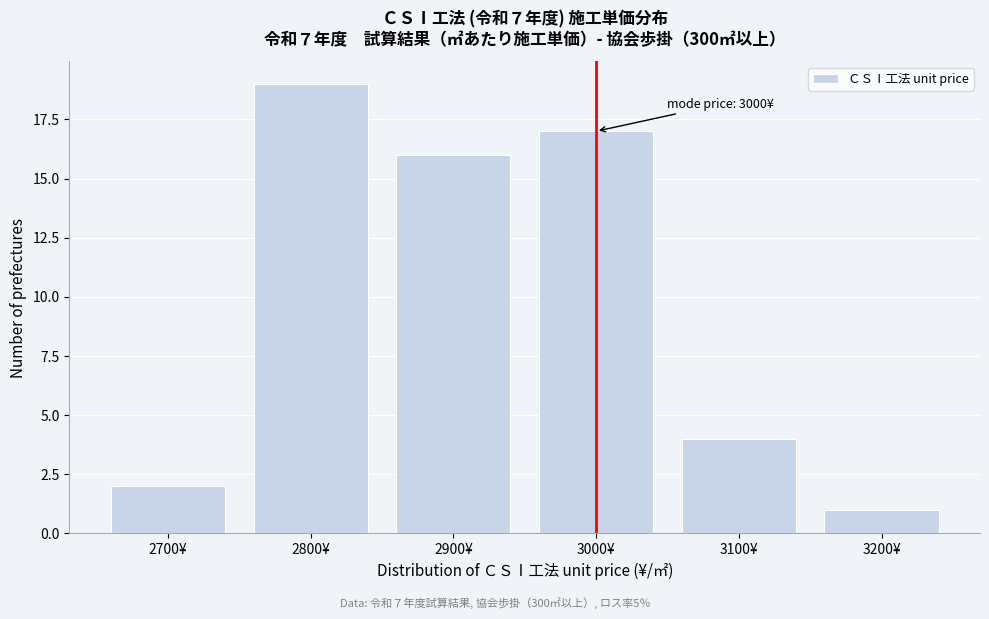

Reading left to right, list all the values displayed in this chart.

2700¥=2	2800¥=19	2900¥=16	3000¥=17	3100¥=4	3200¥=1